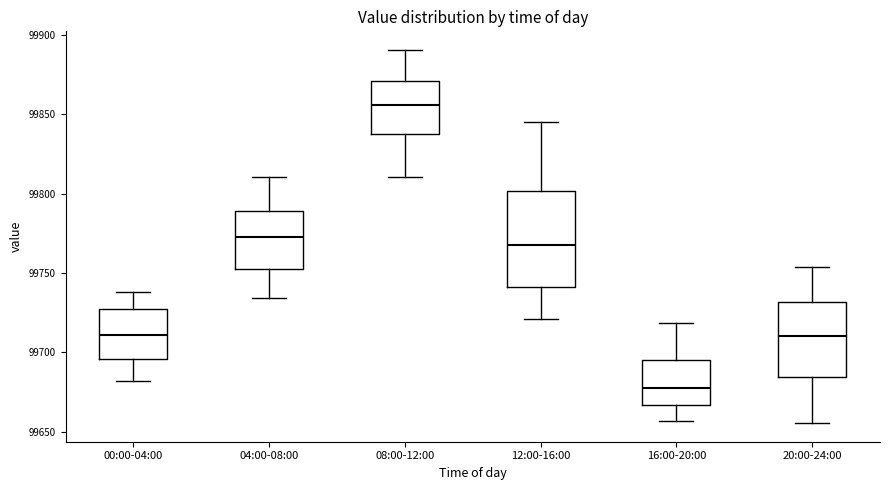

Reading left to right, transcribe this box plot: for each box, give where its median line is, the range the box spans, and where its two whiskers end, as read against the y-axis. The values are not printed on the chart, so give them approximately, as read against the axis.

00:00-04:00: median 99710, box 99695 to 99725, whiskers 99680 to 99740
04:00-08:00: median 99775, box 99750 to 99790, whiskers 99735 to 99810
08:00-12:00: median 99855, box 99840 to 99870, whiskers 99810 to 99890
12:00-16:00: median 99770, box 99740 to 99800, whiskers 99720 to 99845
16:00-20:00: median 99675, box 99665 to 99695, whiskers 99655 to 99720
20:00-24:00: median 99710, box 99685 to 99730, whiskers 99655 to 99755